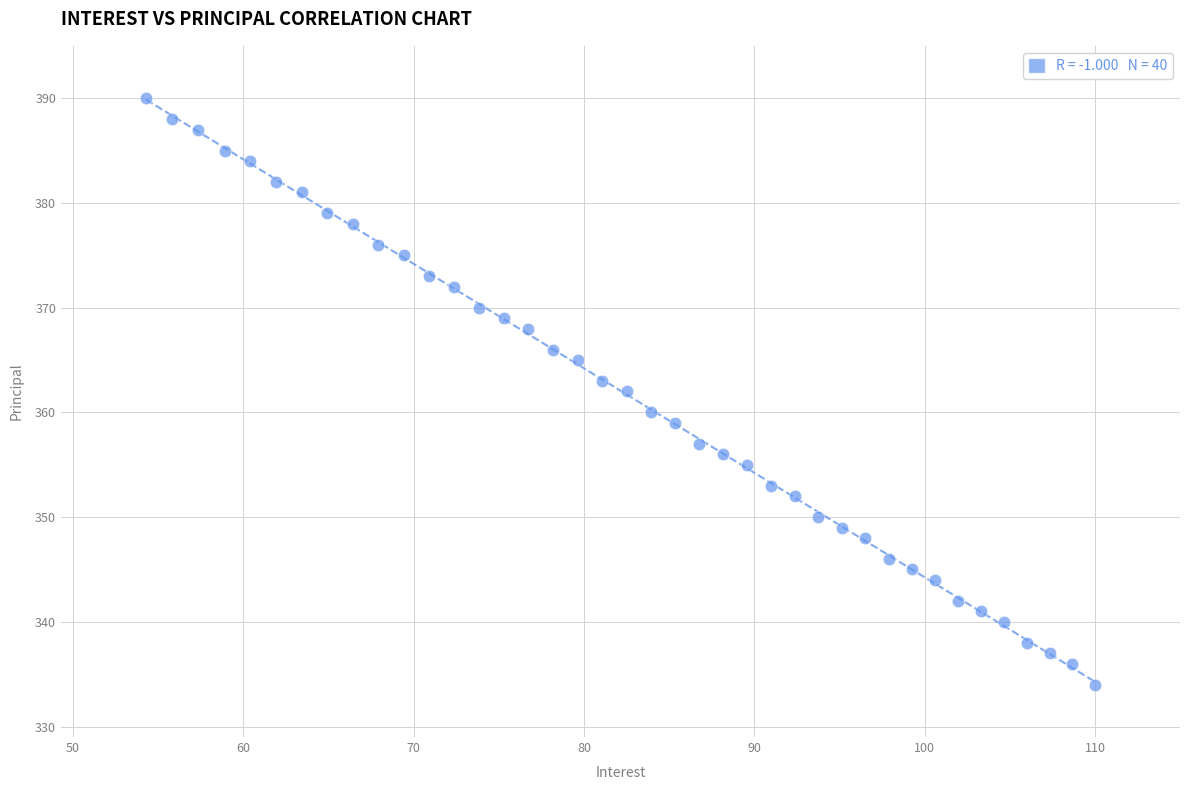

What is the range of Y values (max minus min)?

56